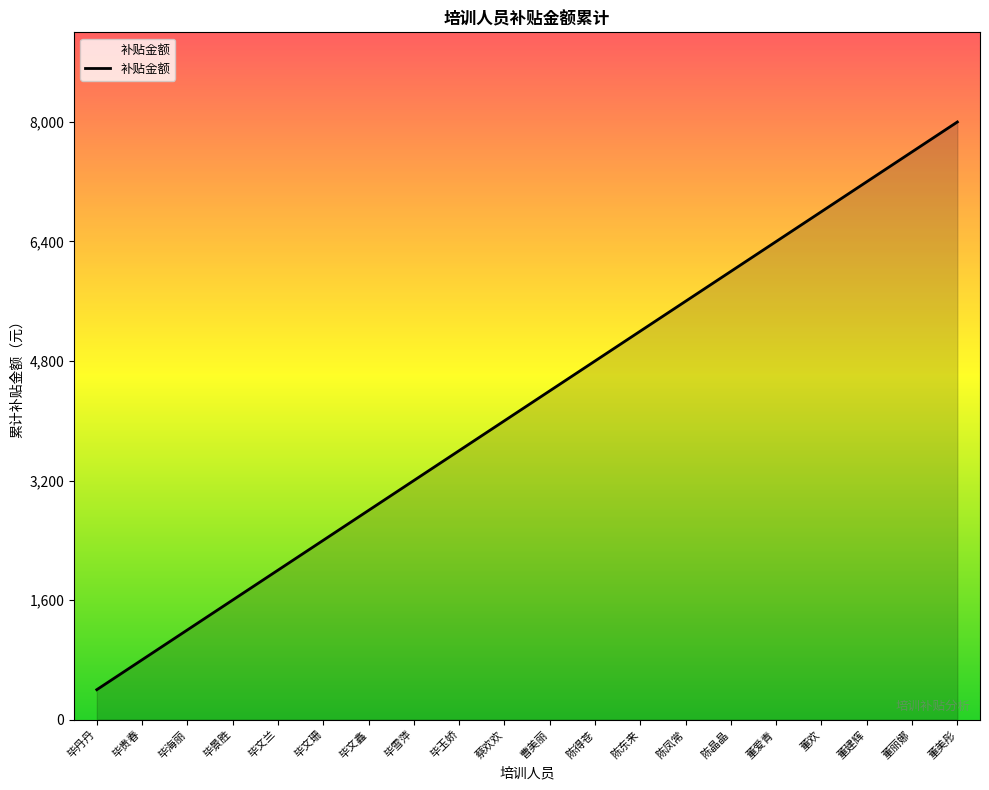

What is the sum of the values at 毕玉娇 and 毕丹丹?

4000